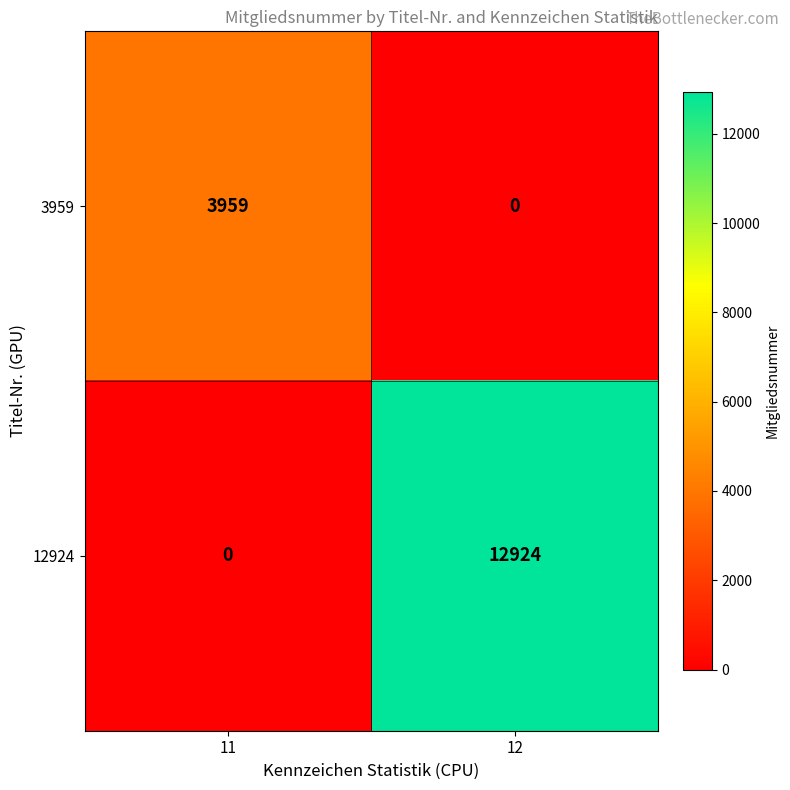

Which series changed the most between 11 and 12?

12924